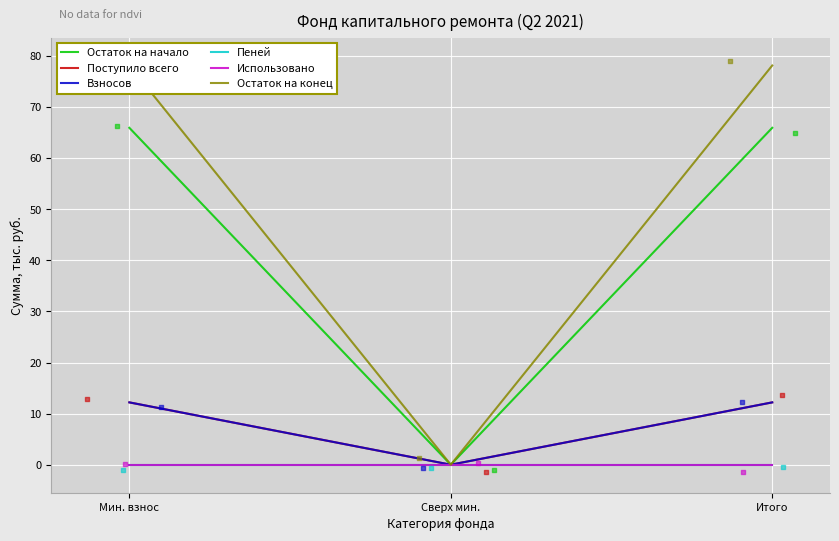

Which series has the widest spread of Y values?

Остаток на конец